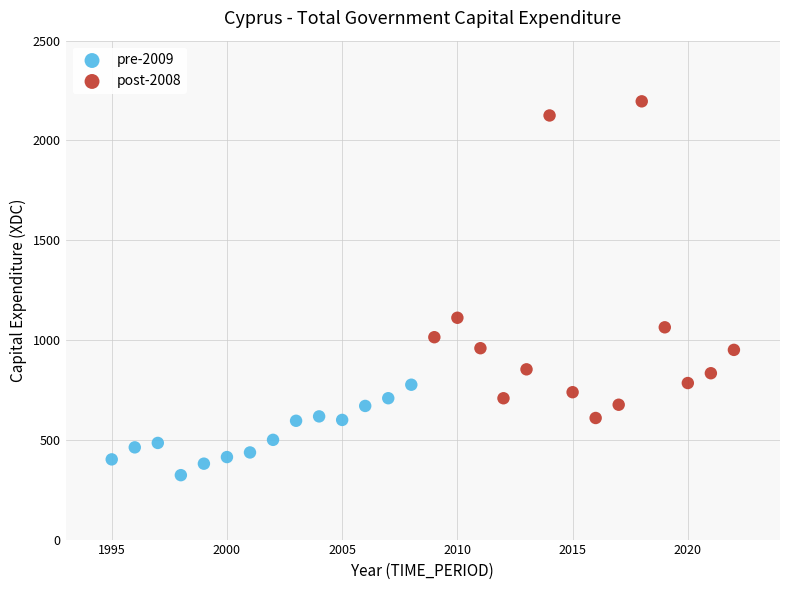

Which series has the largest Y range (max minus min)?

post-2008